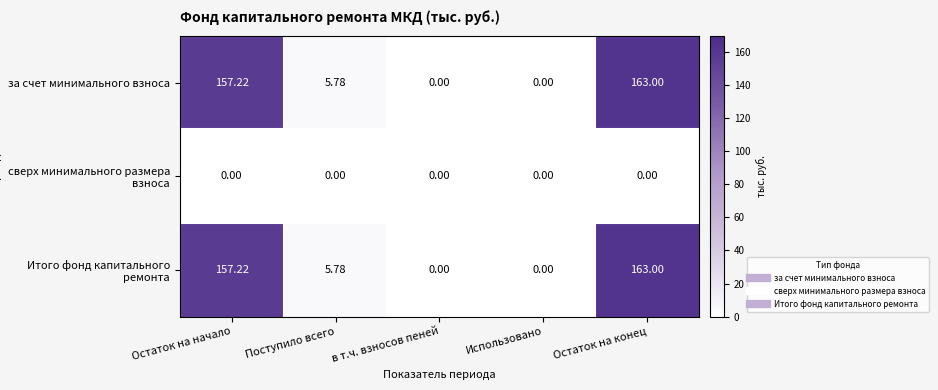

Where does the Итого фонд капитального ремонта series first go above 5?

Остаток на начало